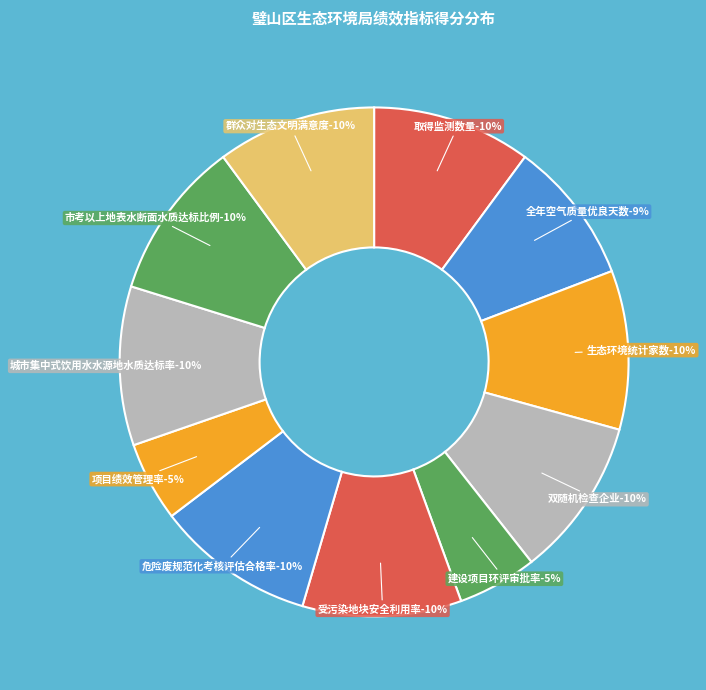

Approximately how many times larger is the value at 双随机检查企业 compared to 取得监测数量?

1.0